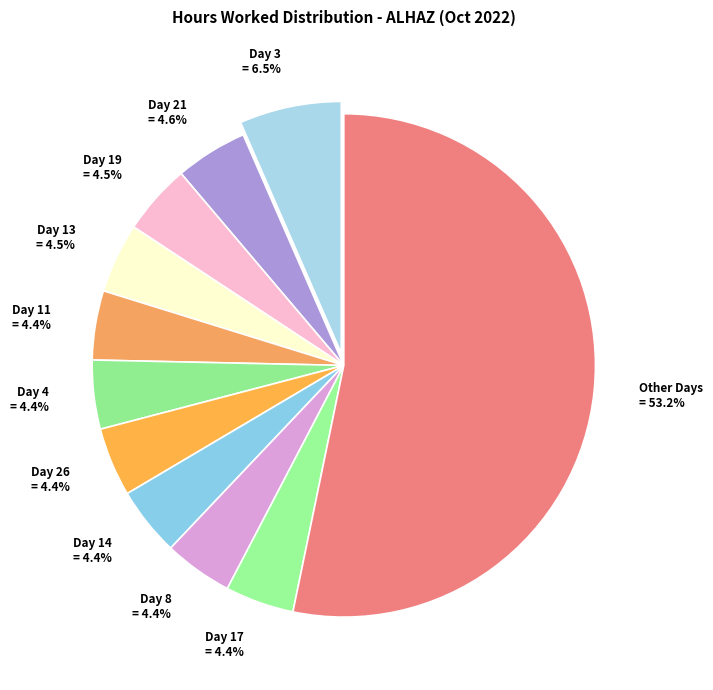

What portion of the pie excludes Day 11?

95.6%